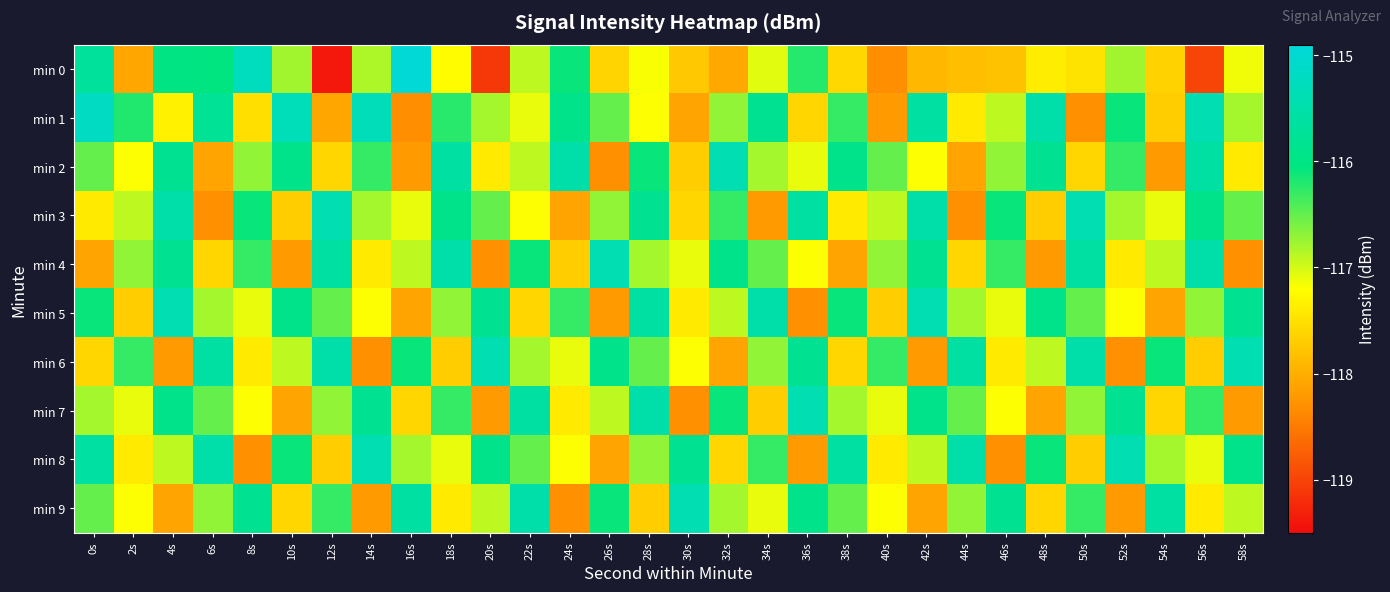

At which category does the chart reach its minimum across all series?

12s